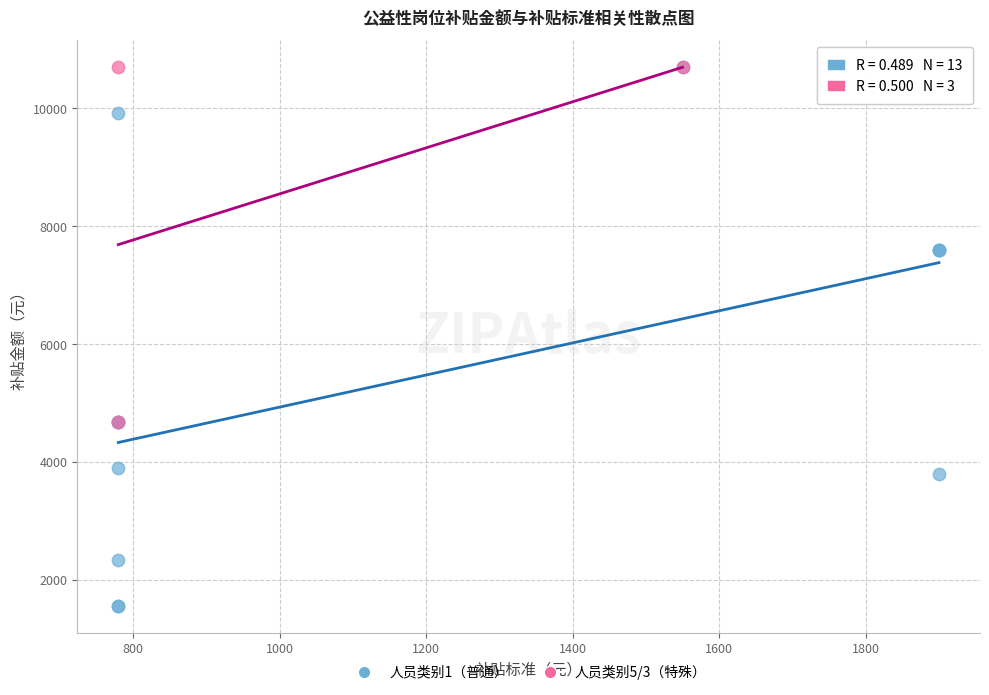

Which series reaches the minimum Y coordinate?

人员类别1（普通）